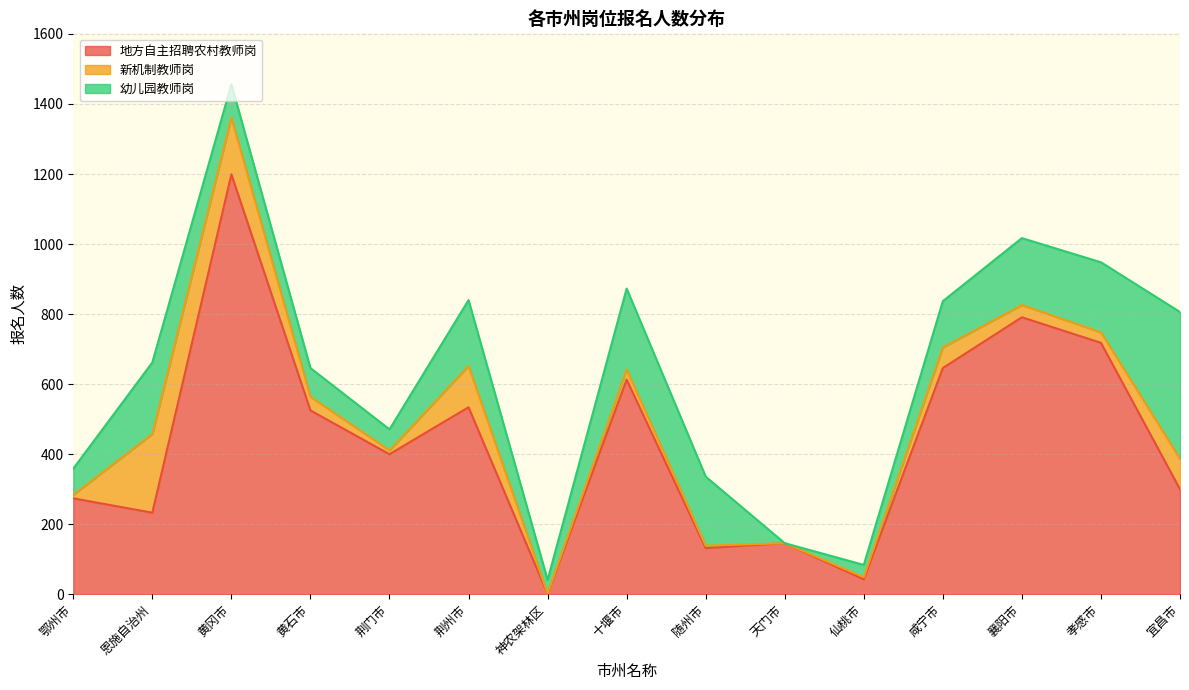

Between 咸宁市 and 襄阳市, which series saw the biggest shift?

地方自主招聘农村教师岗